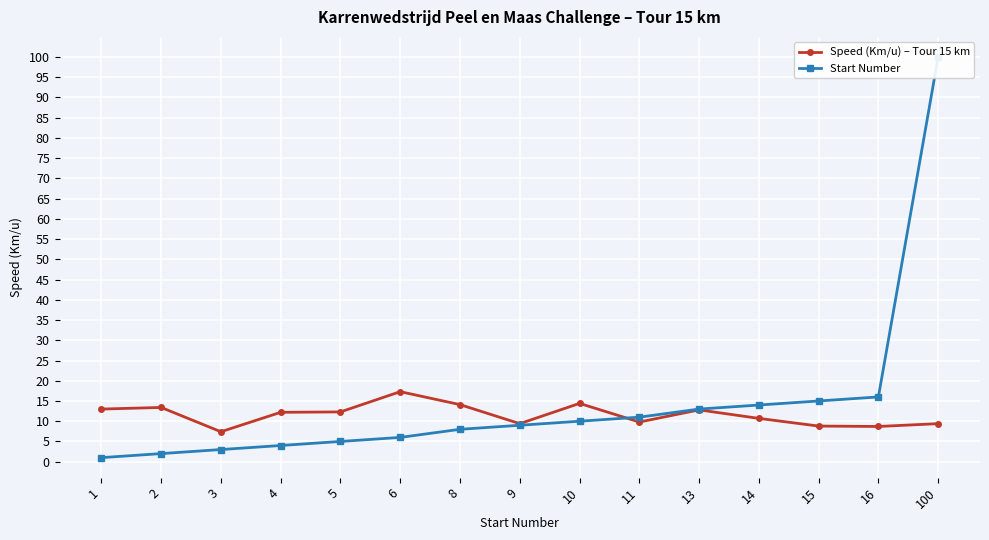

How many series are shown in this chart?

2